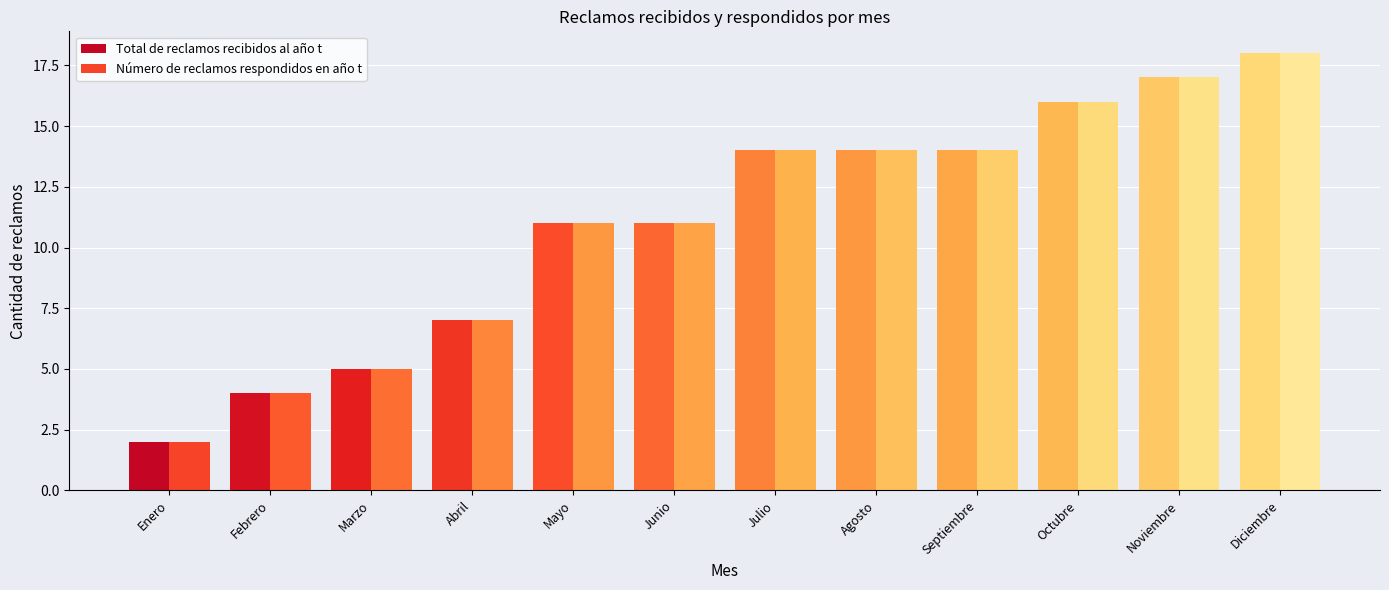

What is the greatest value displayed?

18